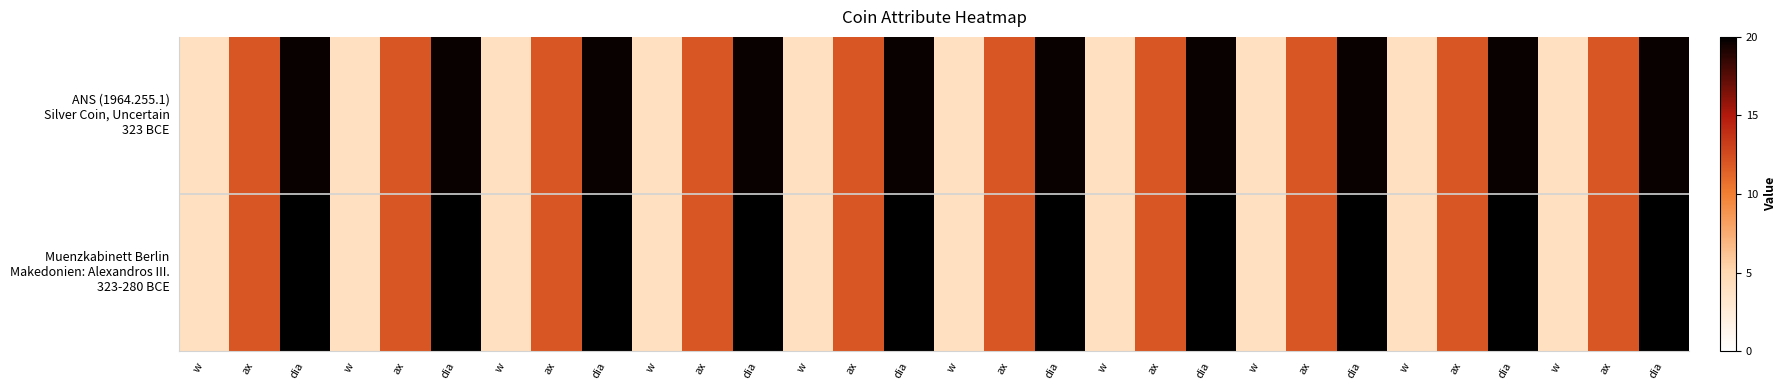

Which category has the lowest value across all series?

w